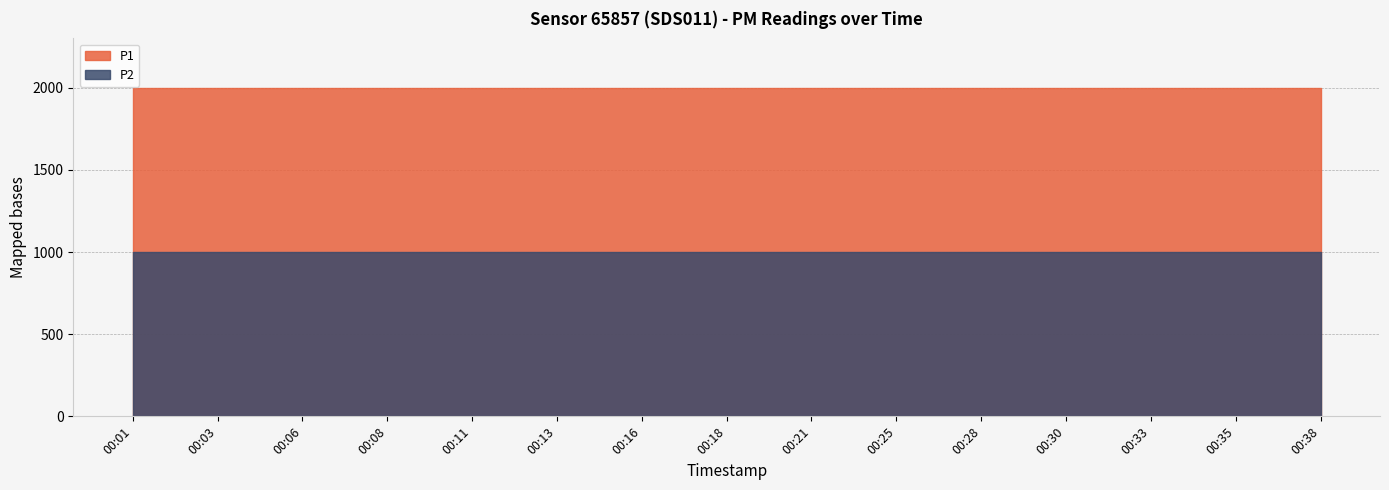

True or false: P2 has more than 0 interior local peaks.

False